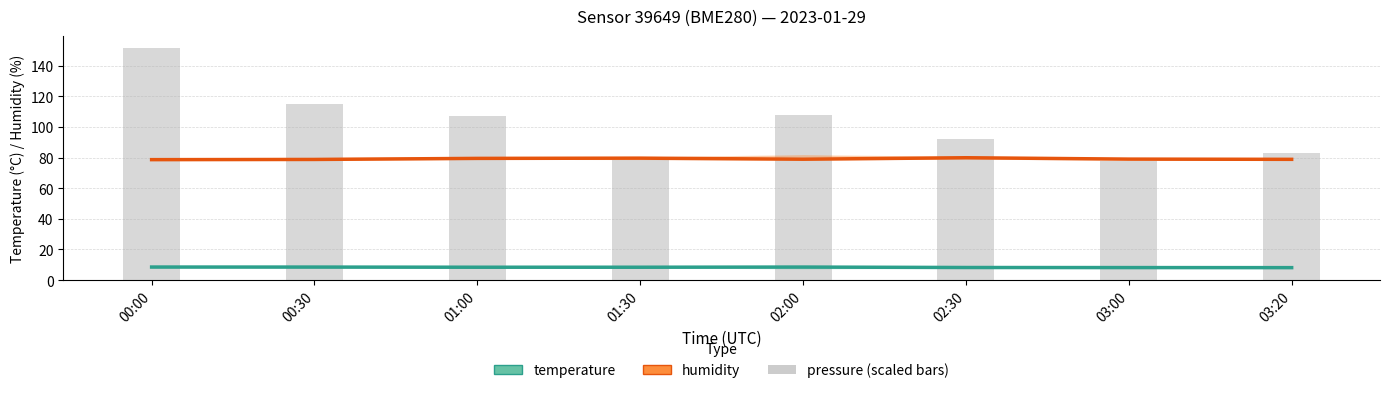

At which label does humidity first exceed 79?

01:00